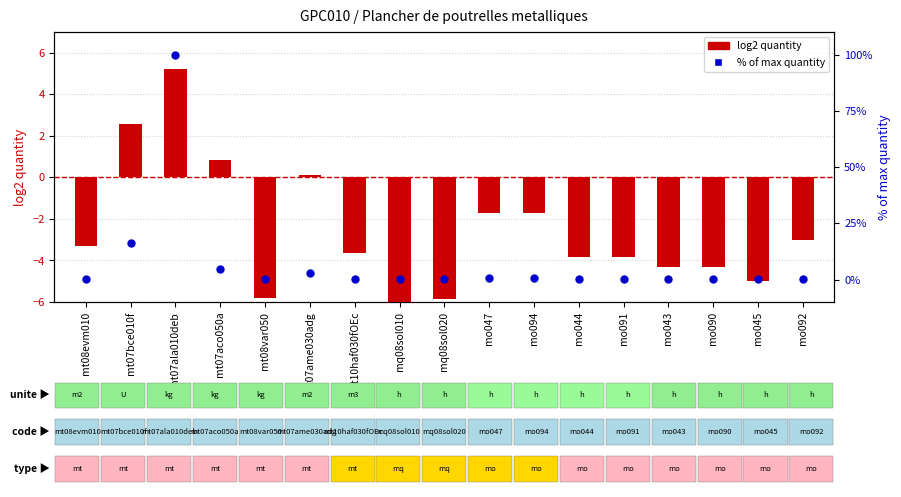

Which series contains the highest Y value?

% of max quantity